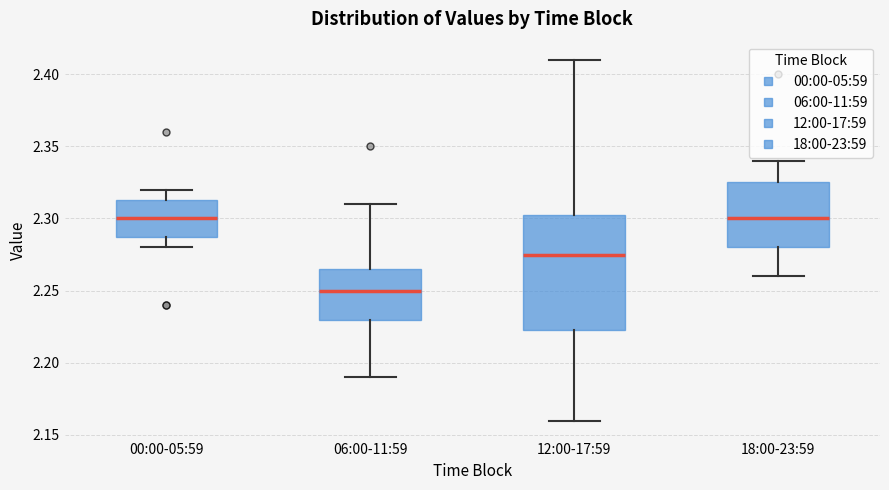

Reading left to right, read every box against the y-axis: the position of its median line, the range the box covers, and the ends of its whiskers. The values are not printed on the chart, so give them approximately, as read against the axis.

00:00-05:59: median 2.300, box 2.290 to 2.315, whiskers 2.280 to 2.320
06:00-11:59: median 2.250, box 2.230 to 2.265, whiskers 2.190 to 2.310
12:00-17:59: median 2.275, box 2.225 to 2.305, whiskers 2.160 to 2.410
18:00-23:59: median 2.300, box 2.280 to 2.325, whiskers 2.260 to 2.340